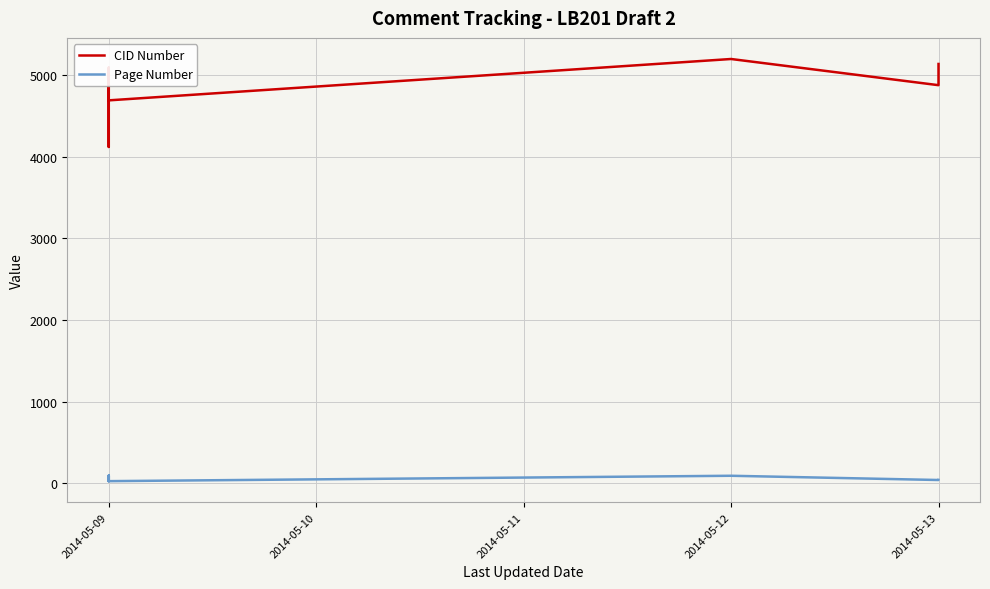

Reading left to right, extract all data points from this chart.

CID Number: 4876	4522	4122	4234	4236	4237	4287	4353	4521	4853	4877	4878	4963	4984	5095	4693	5200	4879	5139
Page Number: 39	91	40	39	39	39	91	39	39	25	39	39	91	40	40	25	91	39	40